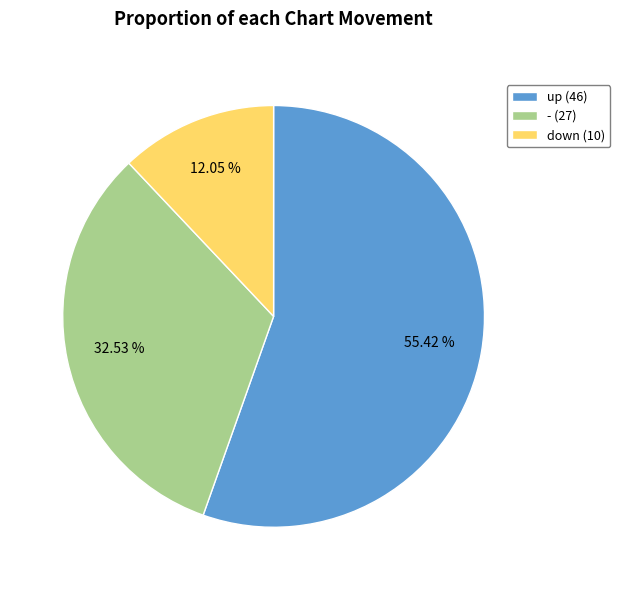

Approximately how many times larger is the value at down compared to up?

0.2